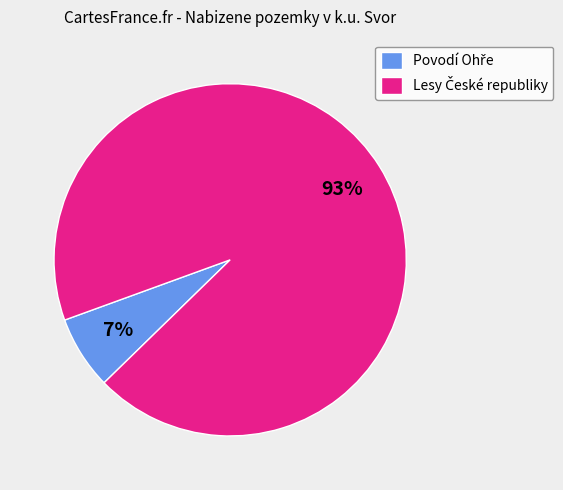

Is there a majority slice in this chart?

Yes